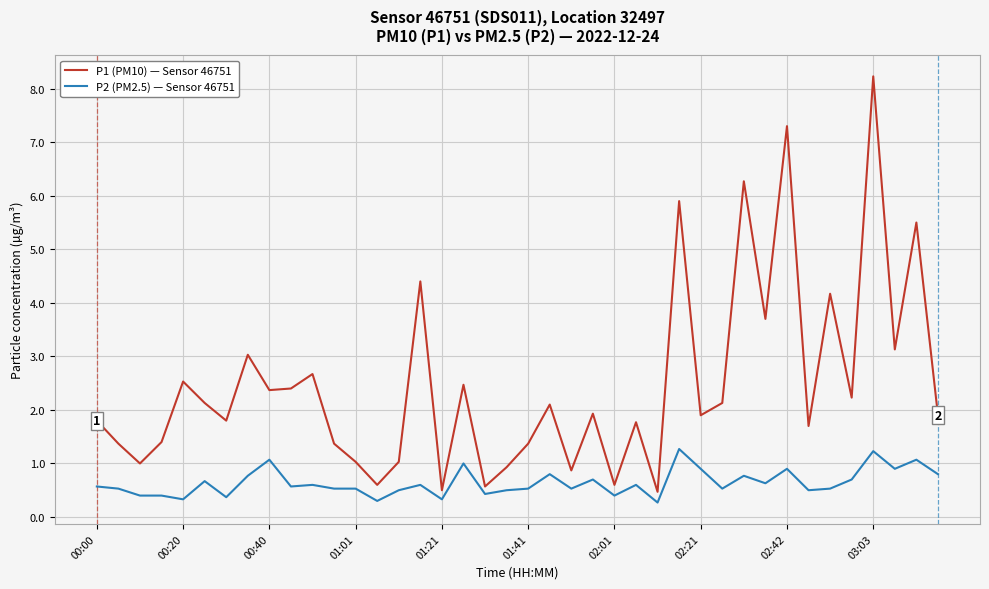

Rank the series by their average value, from lowest to highest.

P2 (PM2.5) — Sensor 46751, P1 (PM10) — Sensor 46751